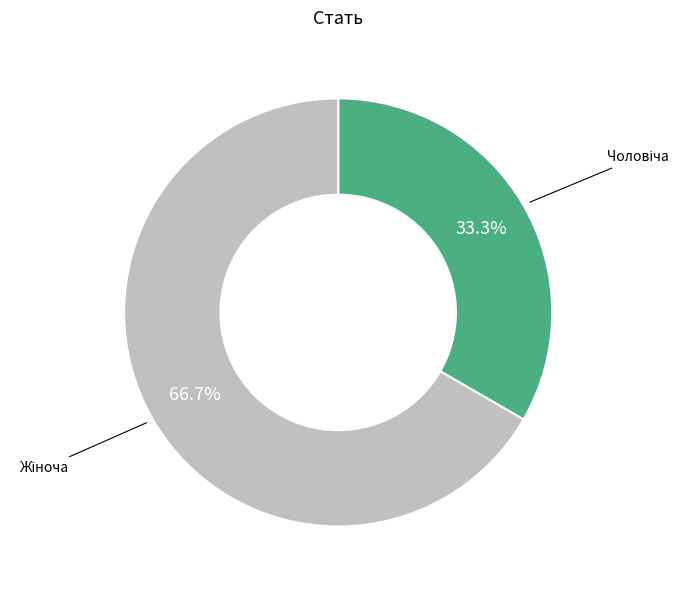

Is there any slice that represents more than half of the pie?

Yes